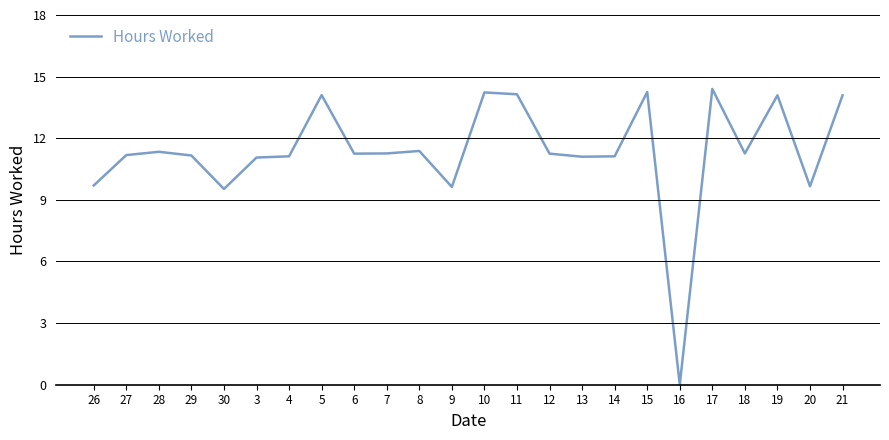

The value at 8 is 11.4. True or false?

True